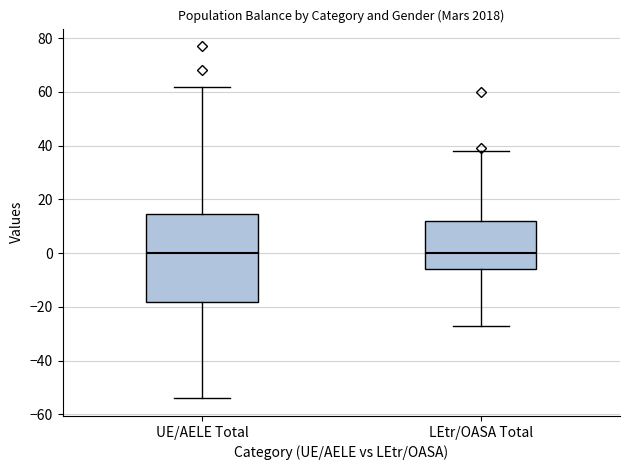

Reading left to right, read every box against the y-axis: the position of its median line, the range the box covers, and the ends of its whiskers. The values are not printed on the chart, so give them approximately, as read against the axis.

UE/AELE Total: median 0, box -18 to 14, whiskers -54 to 62
LEtr/OASA Total: median 0, box -6 to 12, whiskers -26 to 38